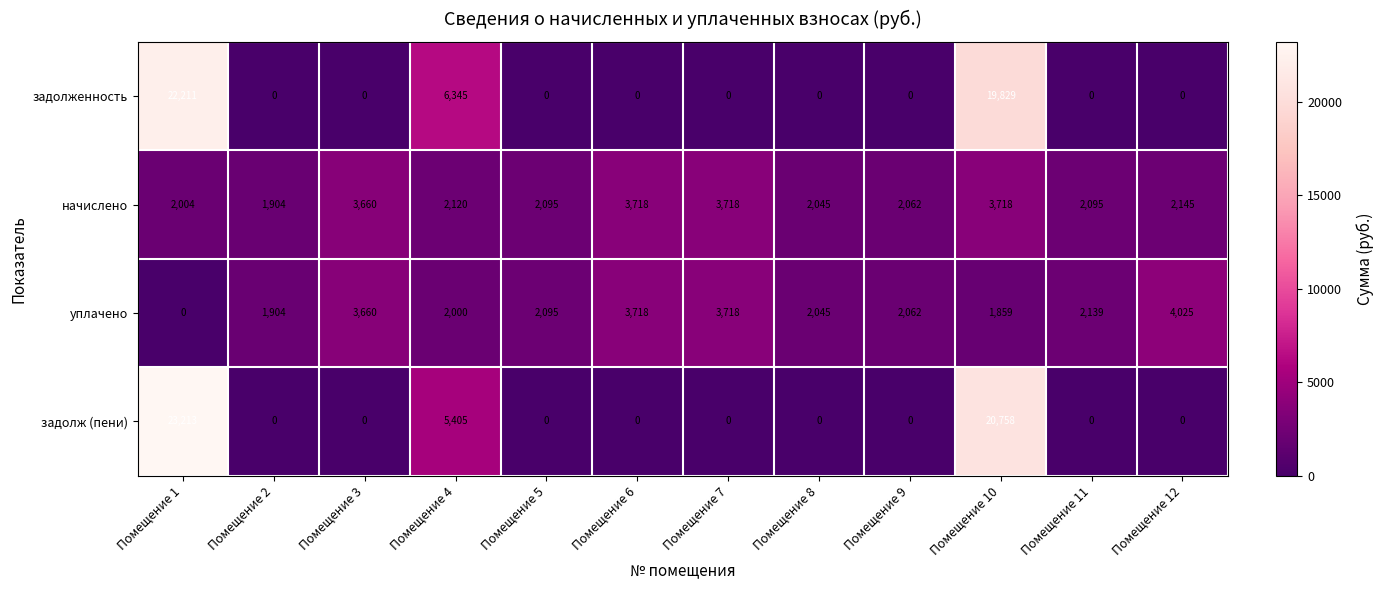

True or false: задолж (пени) has a value of 0 at Помещение 8.

True